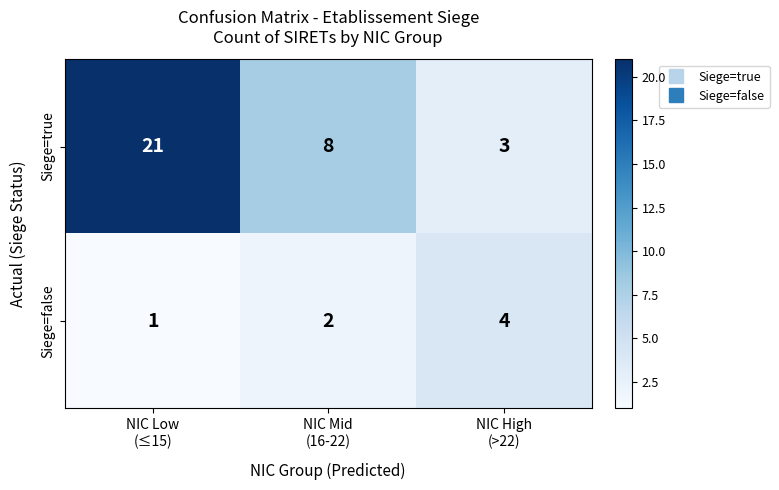

What is the greatest value displayed?

21